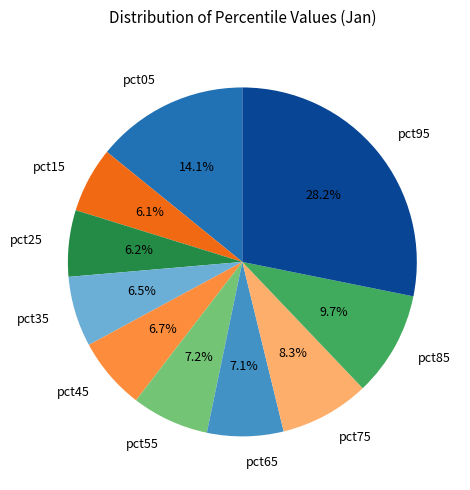

The pct45 slice represents 1% of the pie. True or false?

False